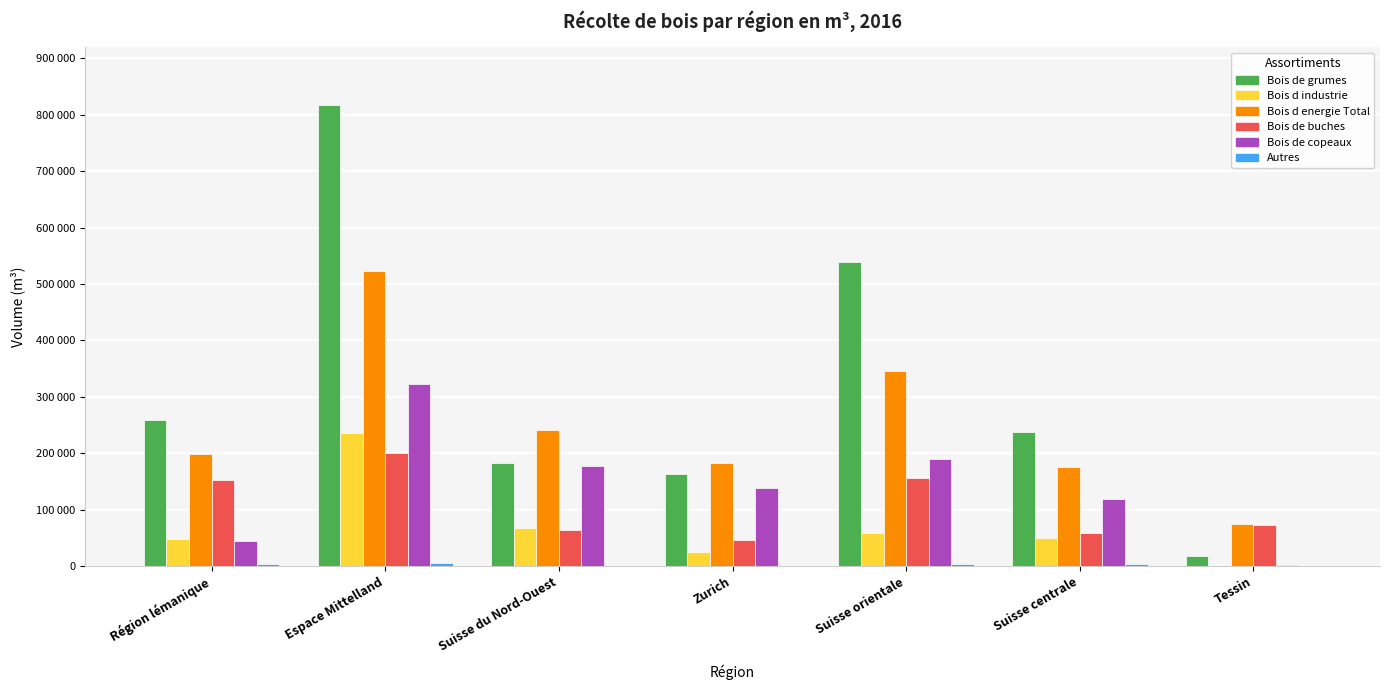

Are the bars horizontal?

No